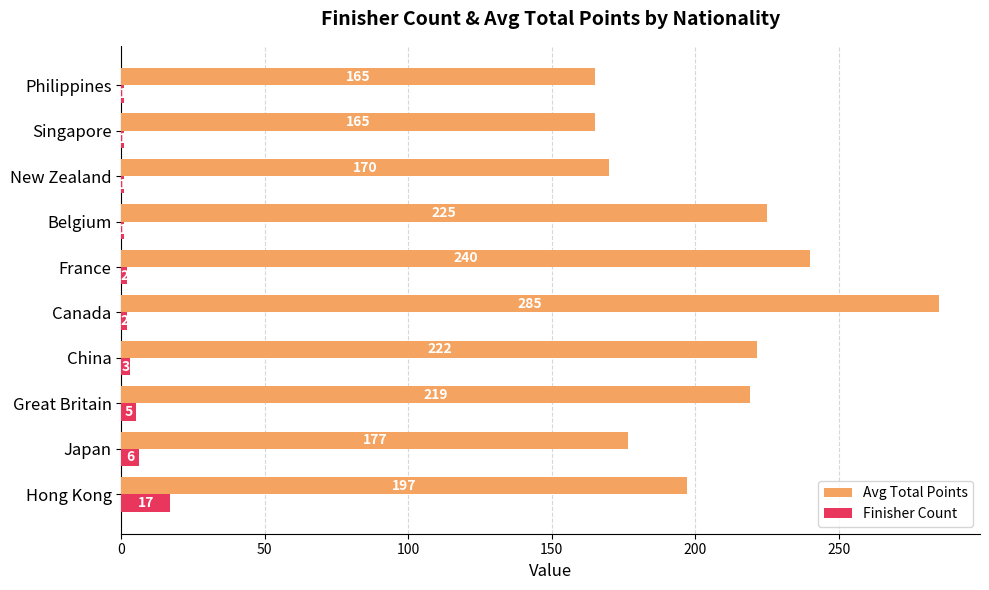

What is the sum of all Finisher Count values?

39.0